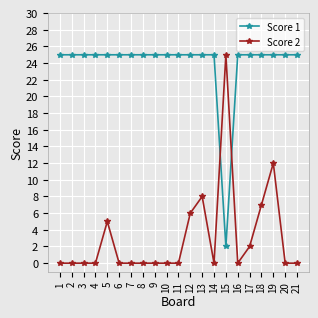

True or false: Score 2 has more than 2 interior local peaks.

True